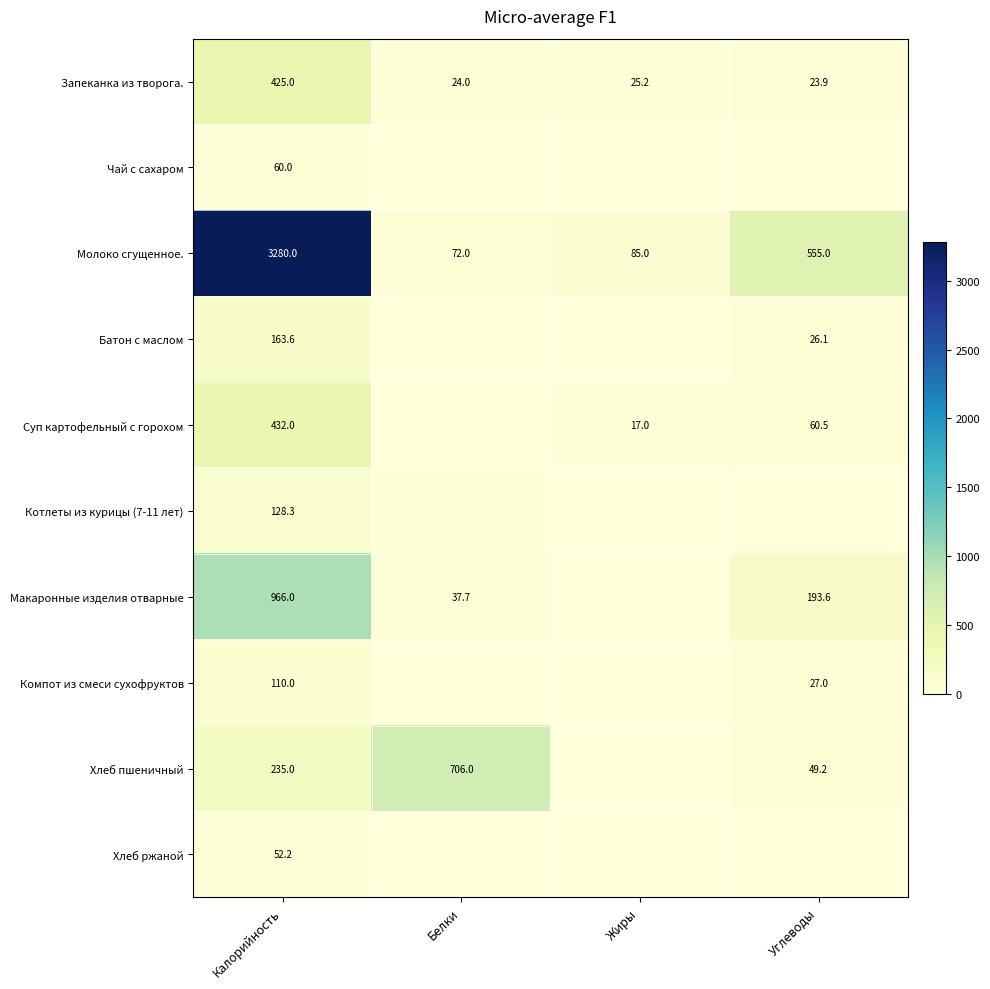

Which label corresponds to the largest value in the chart?

Калорийность